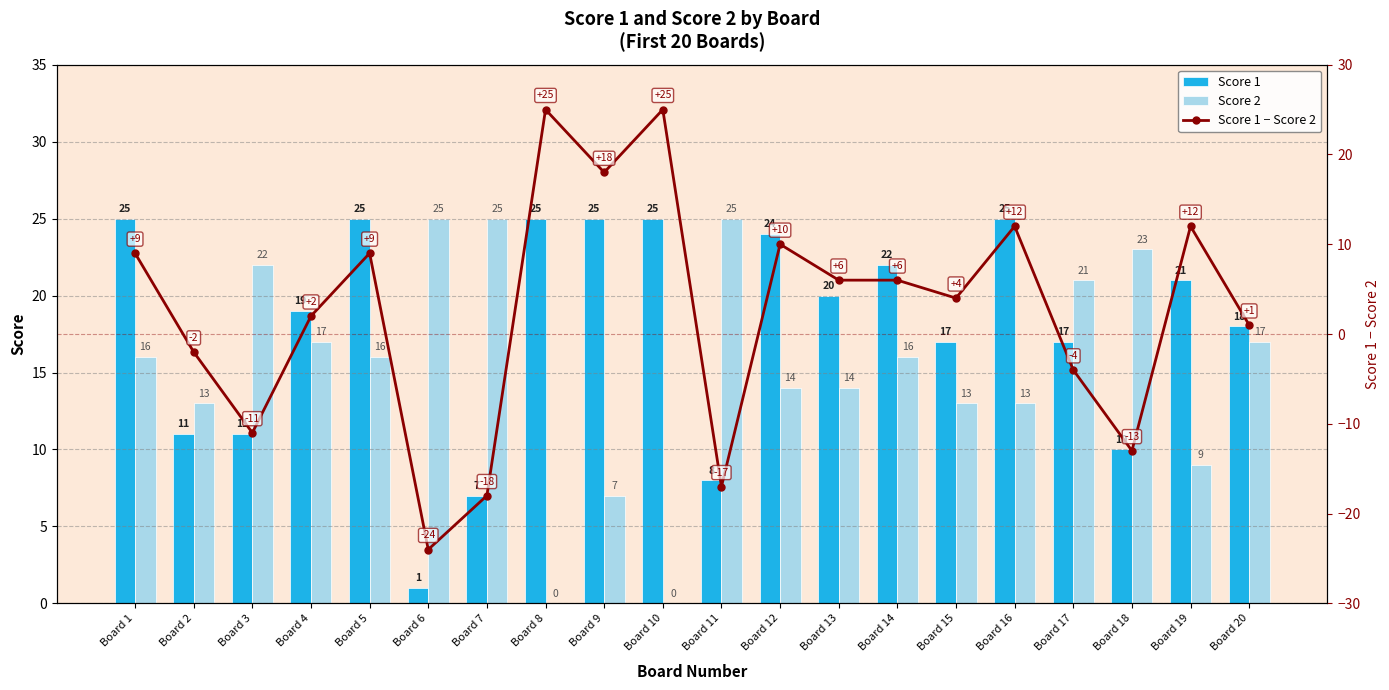

Is the value of Score 2 at Board 10 greater than the value of Score 1 − Score 2 at Board 12?

No